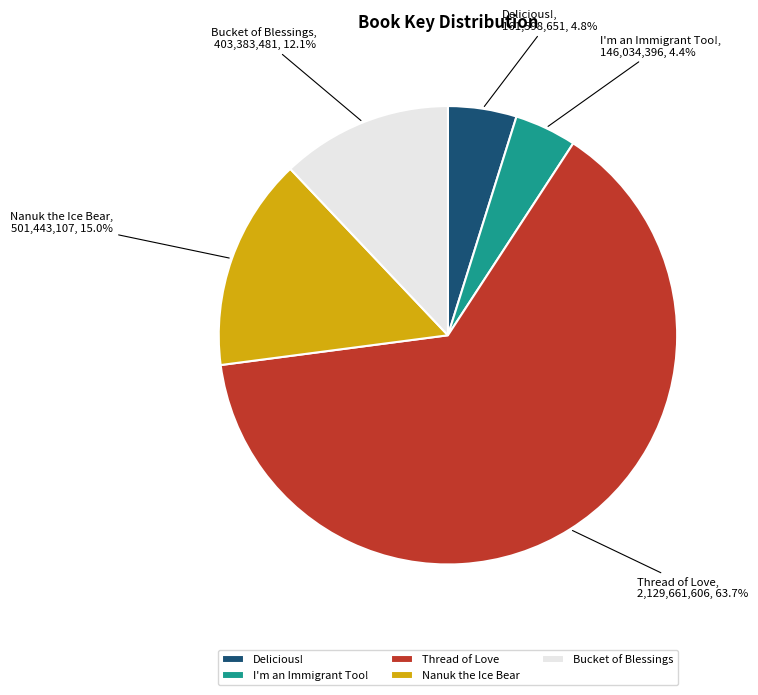

Count the number of slices in the pie.

5